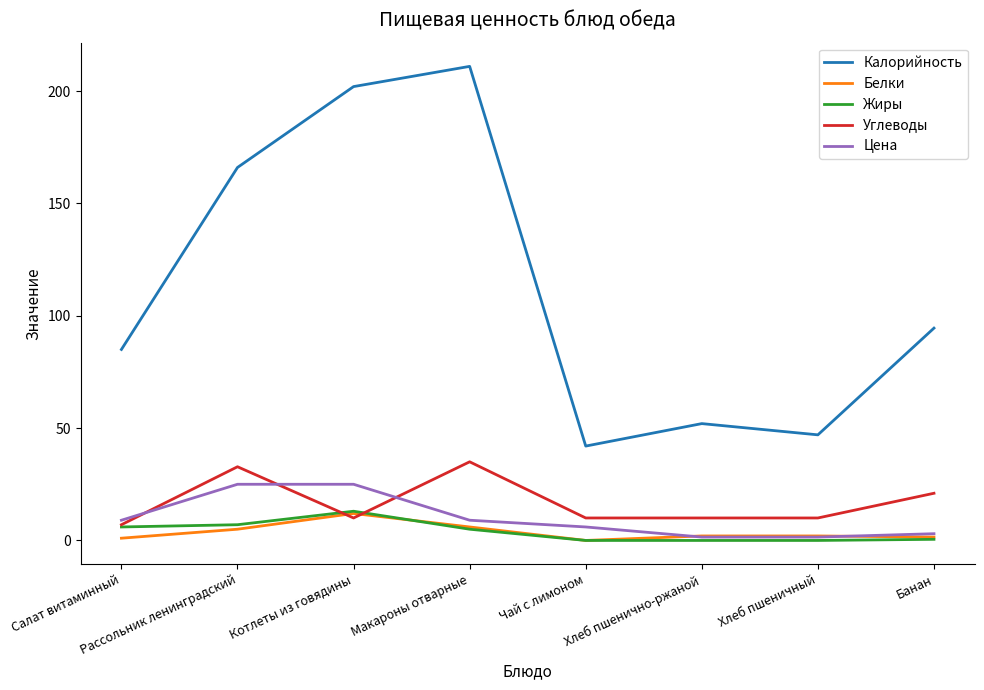

Does the chart display data point markers on the line(s)?

No